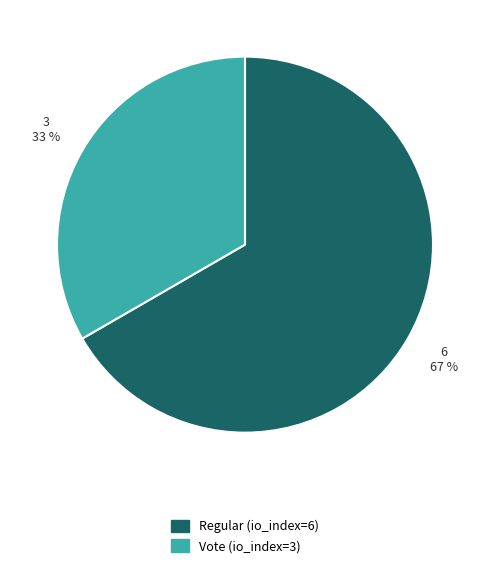

What is the smallest slice in the pie chart?

Vote (io_index=3)